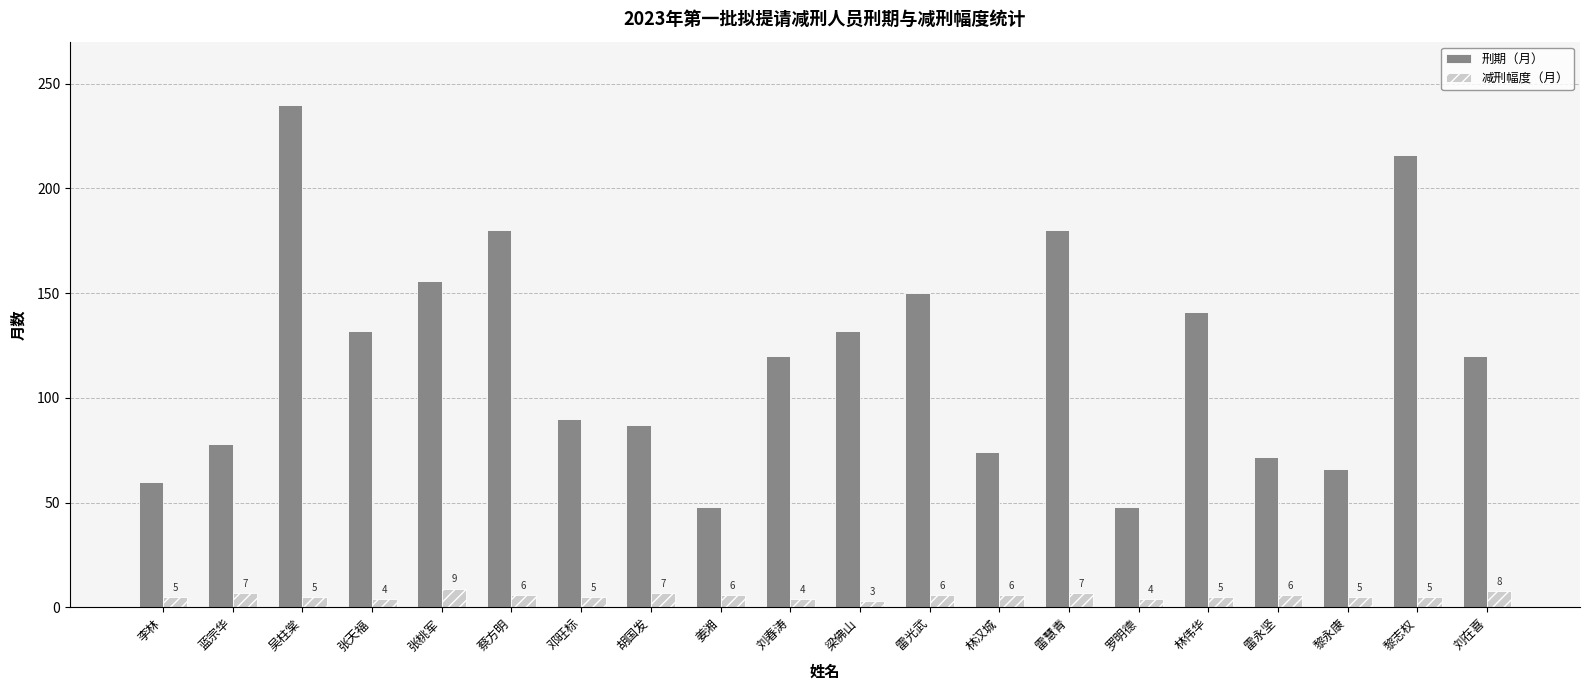

How many data points in 减刑幅度（月） are less than 6?

10